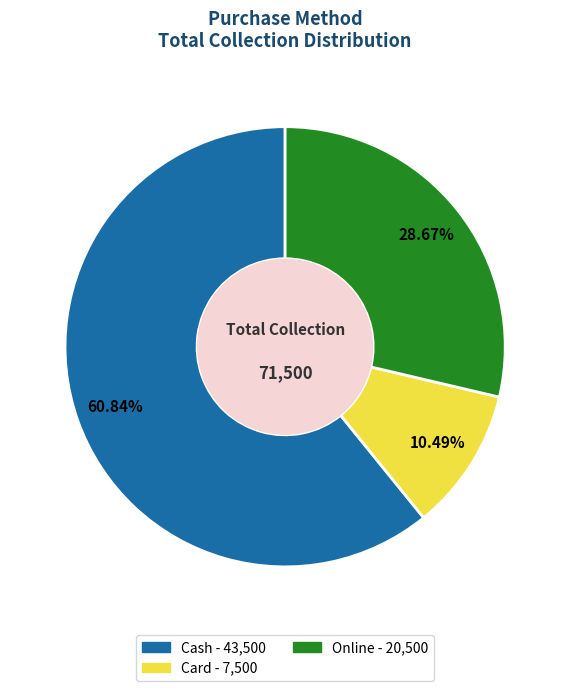

What percentage is the Online slice, to the nearest percent?

29%